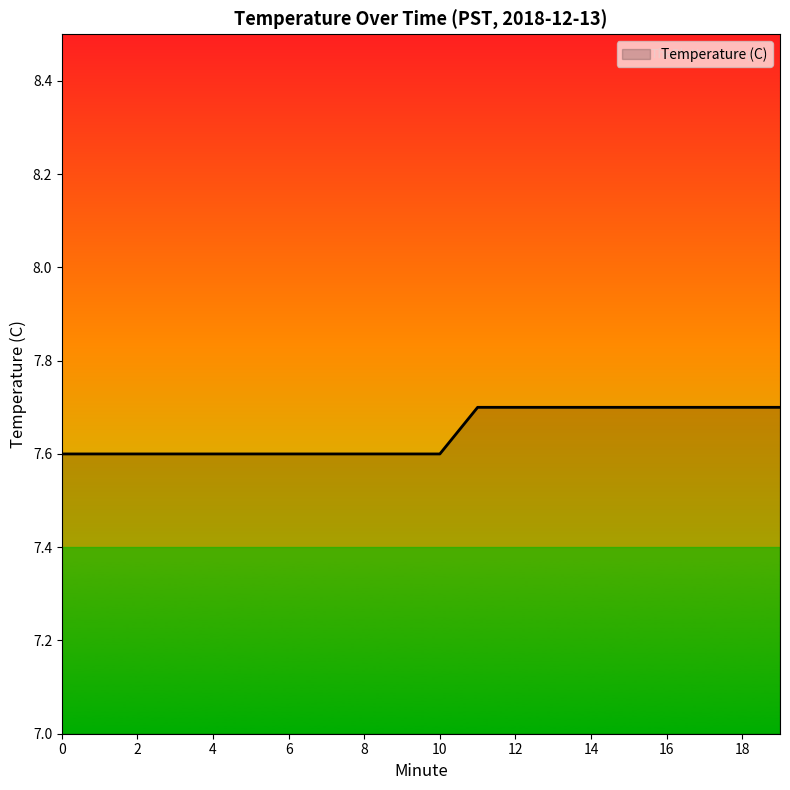

What is the smallest value displayed?

7.6